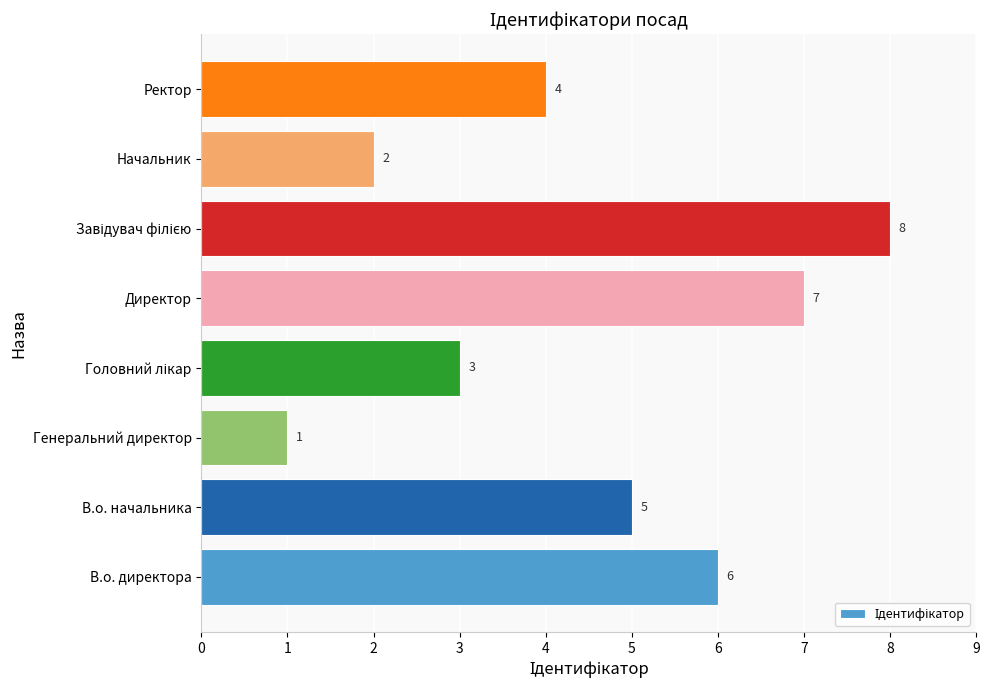

What is the difference between the second highest and minimum values?

6